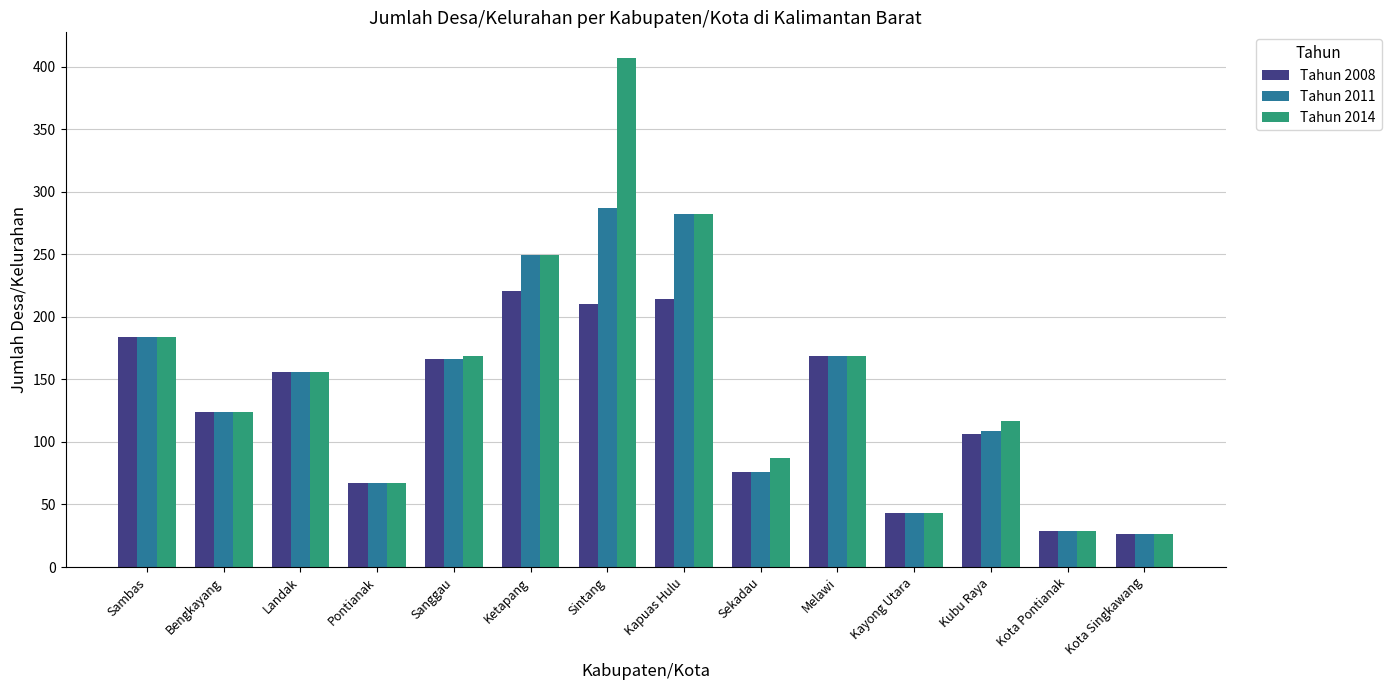

What is the label of the 3rd bar from the left?

Landak